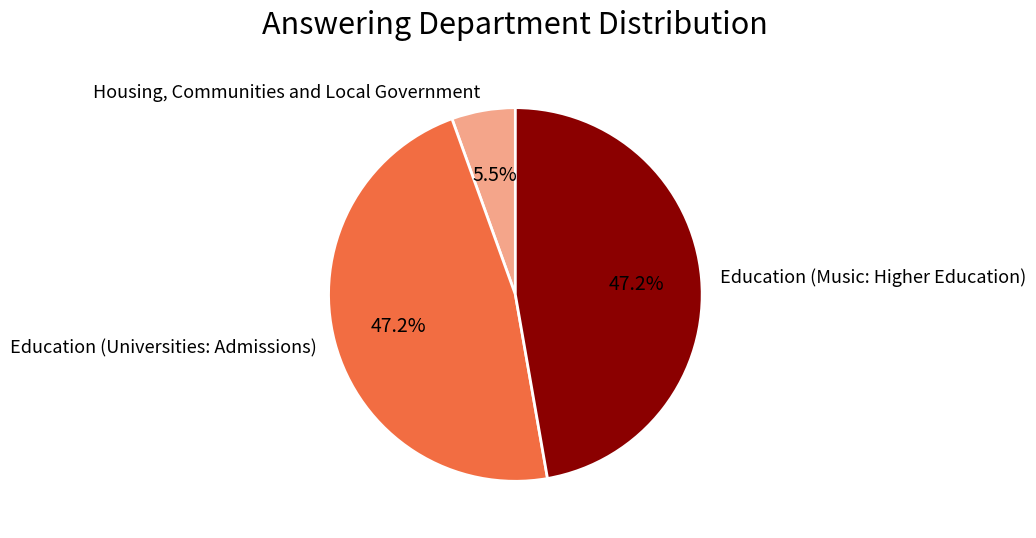

How many segments does this pie chart have?

3